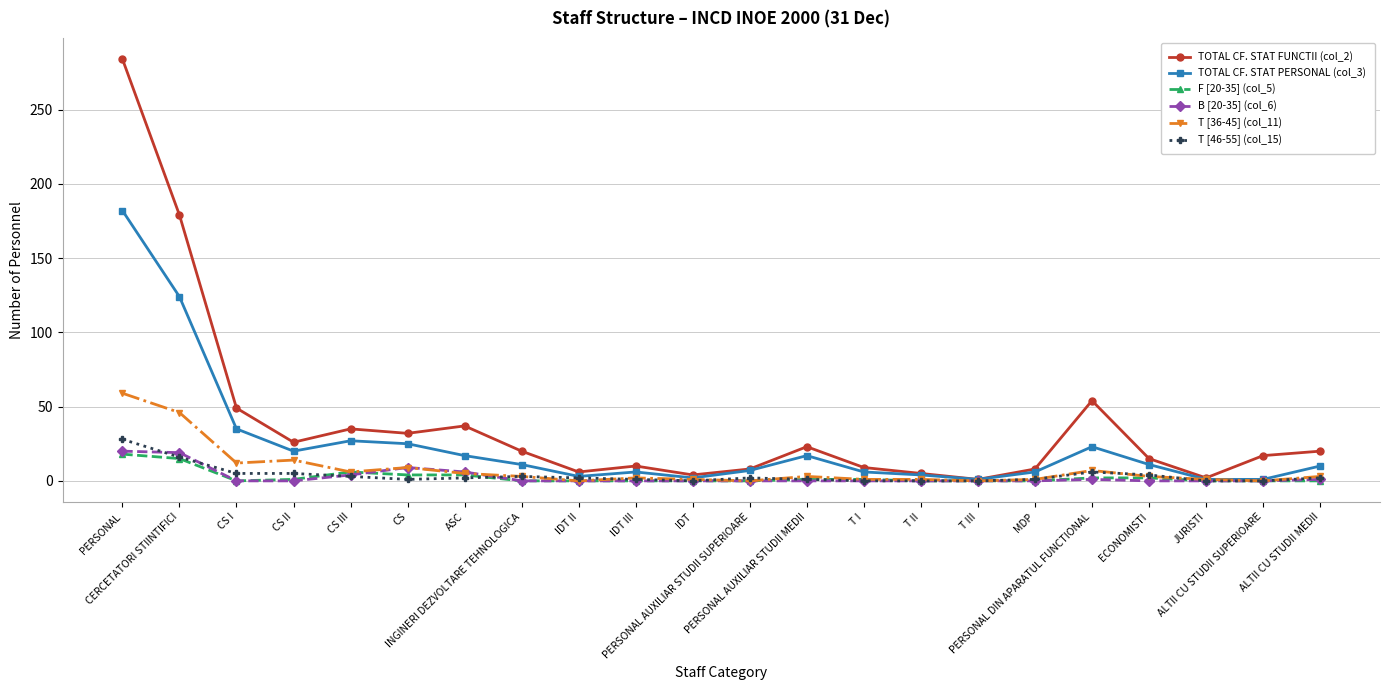

Does the chart have visible grid lines?

Yes